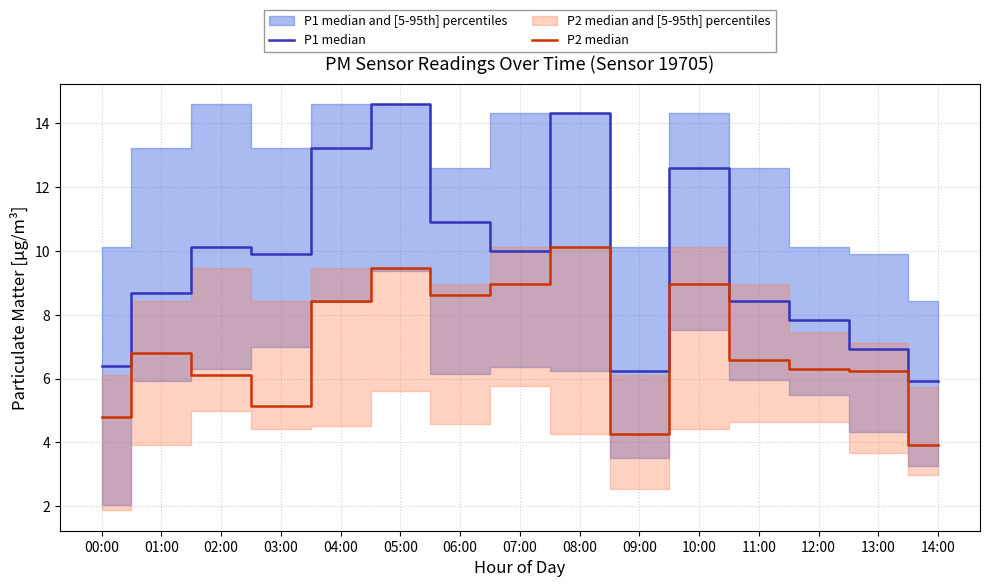

What is the average value of the P1 median series?

9.7